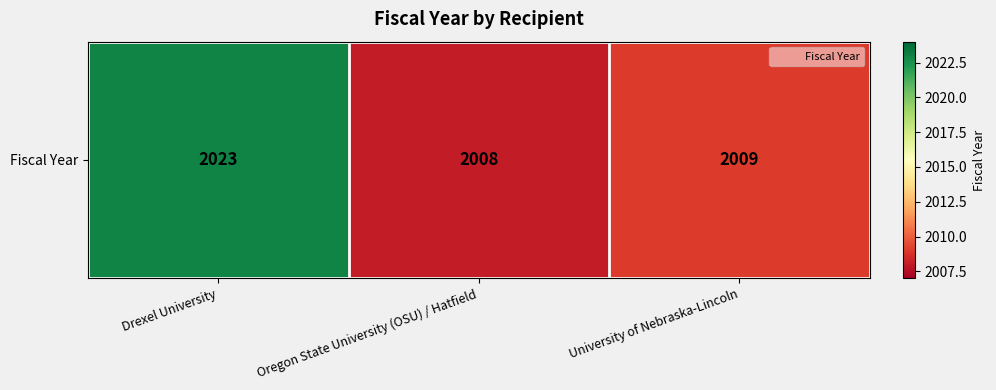

The value at Drexel University is 2023. True or false?

True